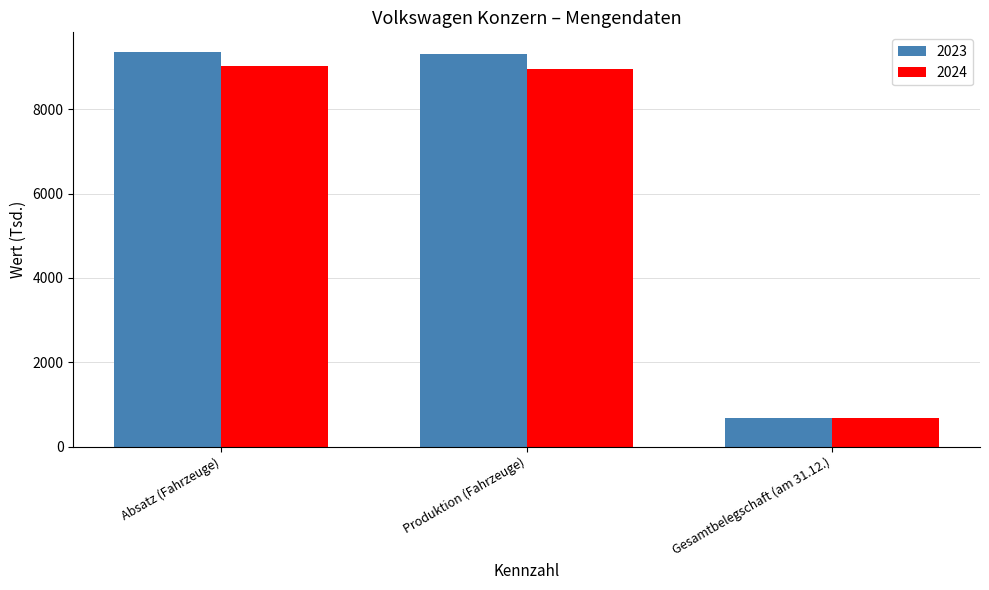

What is the value of the 2023 bar at the 1st from the left?

9362.0